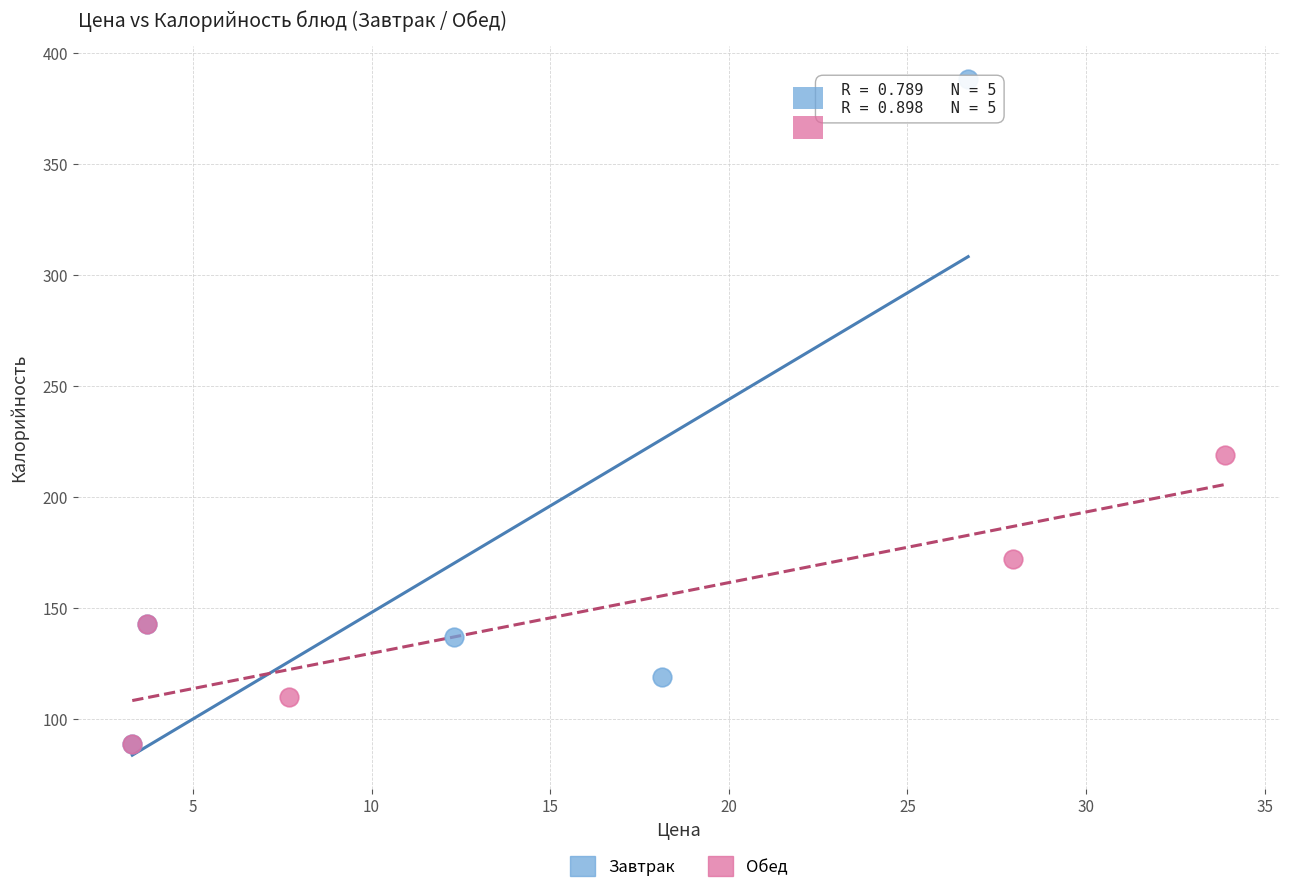

Which series has the largest Y range (max minus min)?

Завтрак